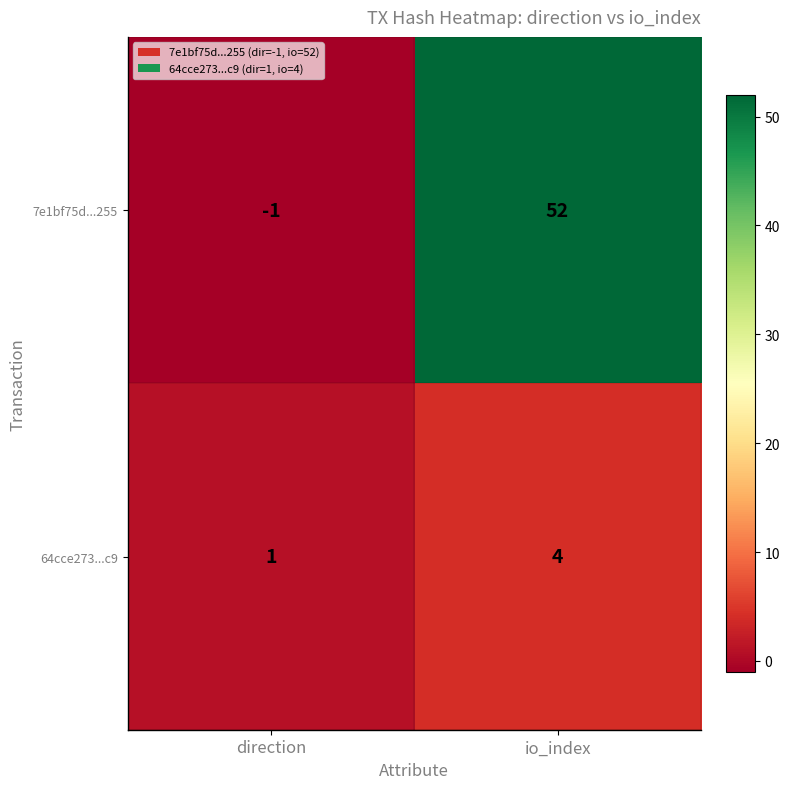

List the series in order of their overall mean, highest first.

7e1bf75d...255, 64cce273...c9